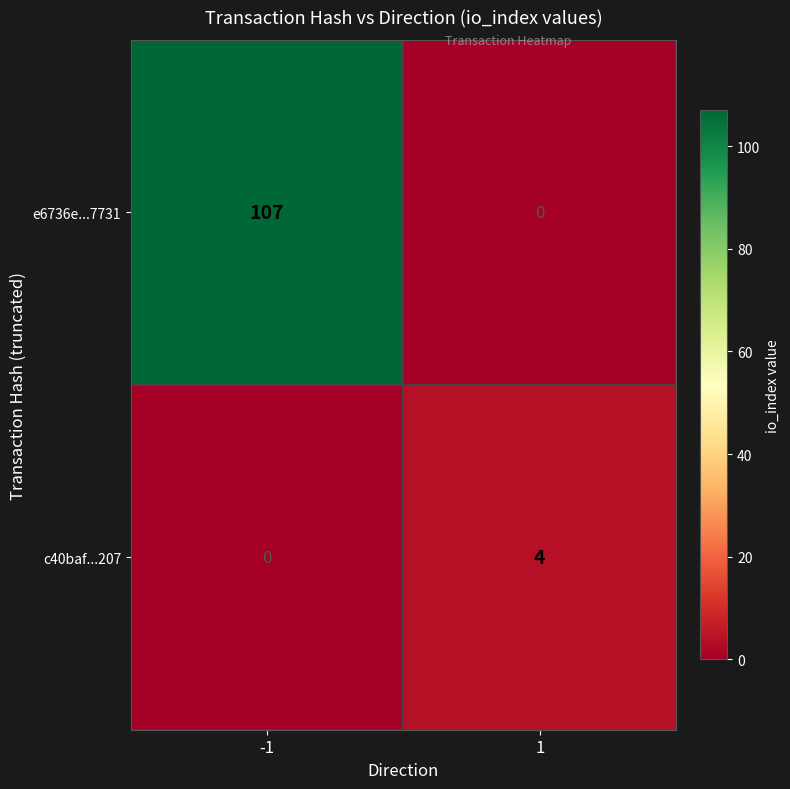

At how many categories does at least one series exceed 25?

1